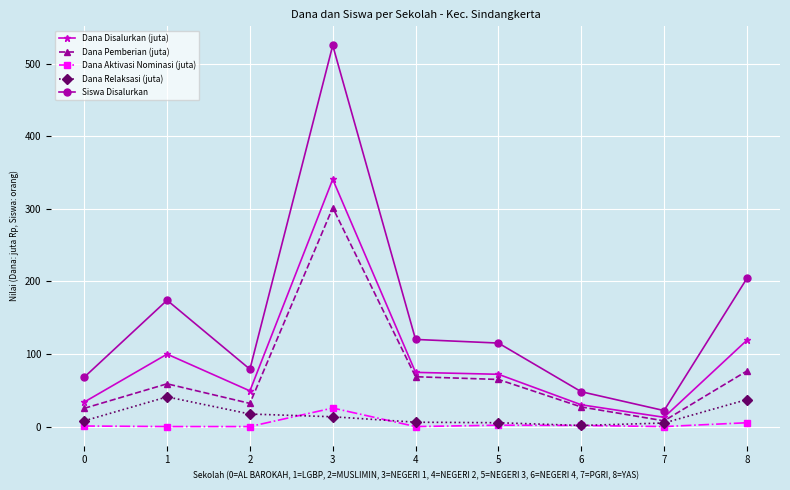

True or false: Siswa Disalurkan and Dana Aktivasi Nominasi (juta) cross at least once.

False